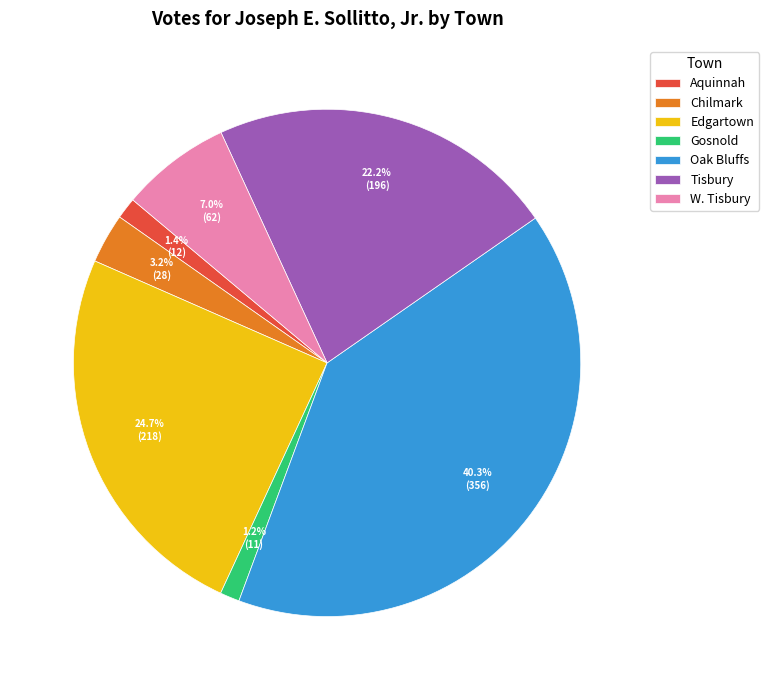

How much of the chart is everything except Gosnold?

98.8%